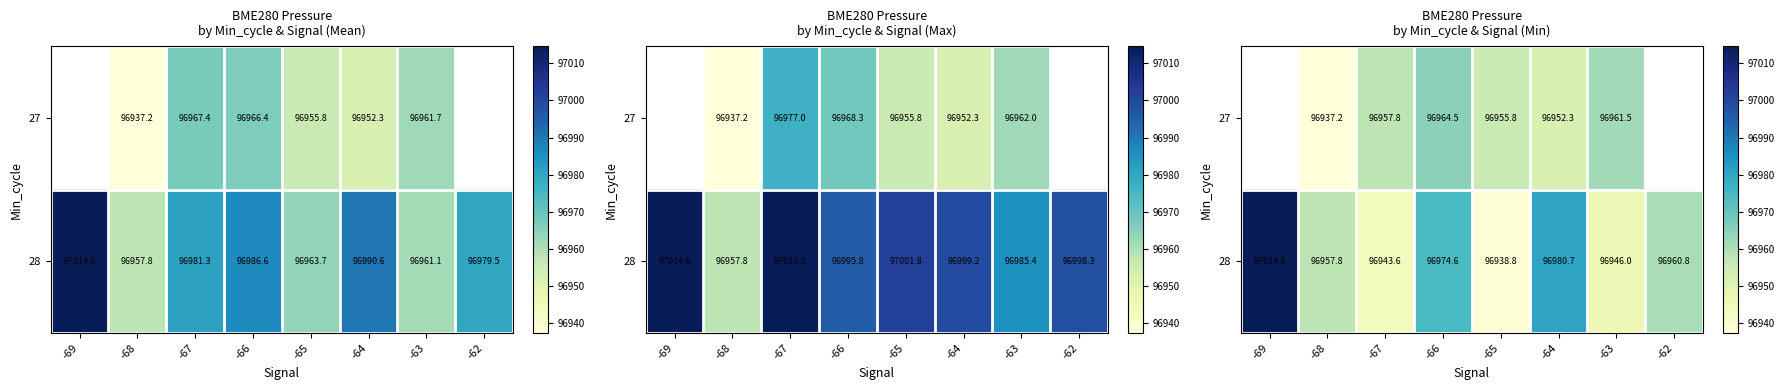

How many data points does each series have?

8